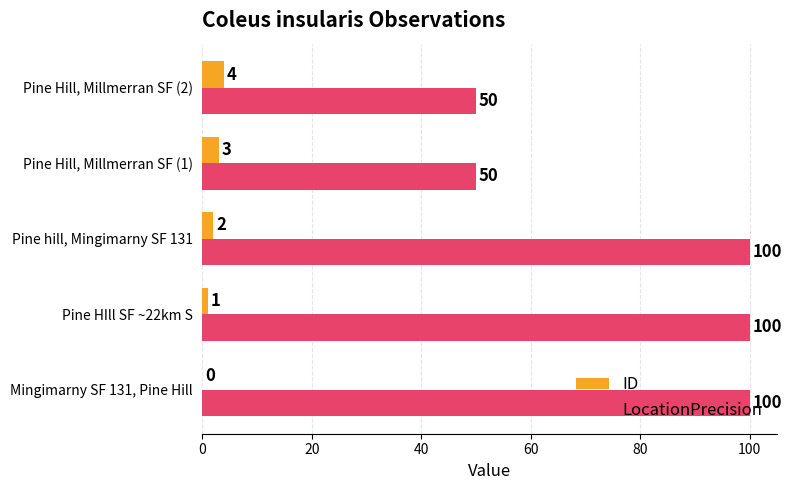

How many LocationPrecision values are between 50 and 100?

5